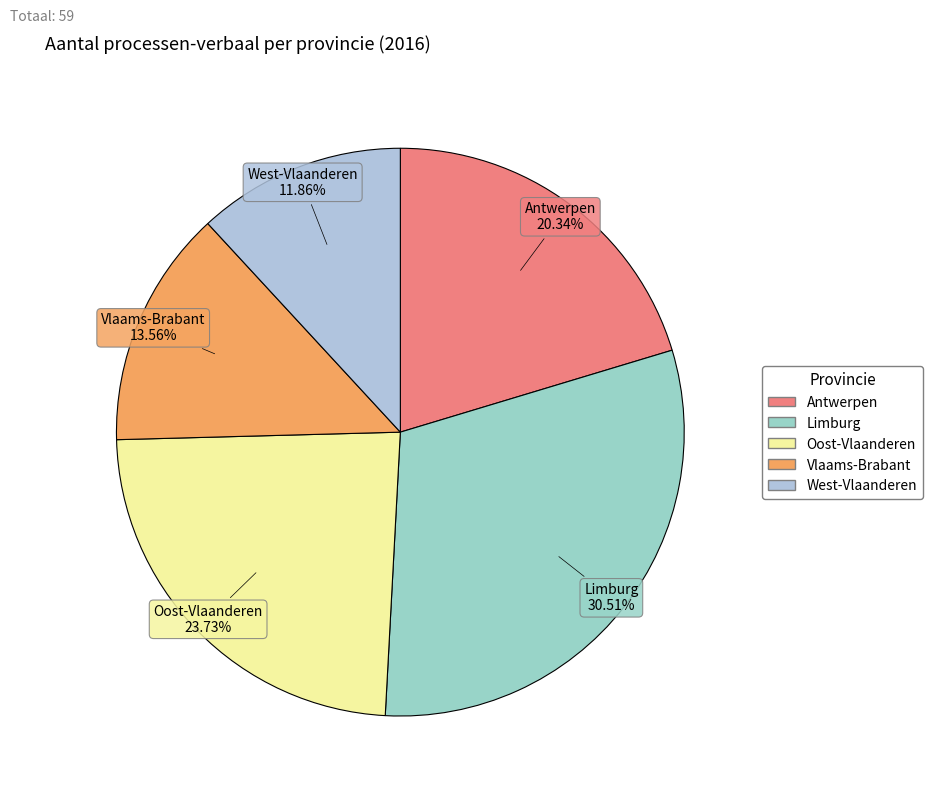

How many slices are in this pie chart?

5